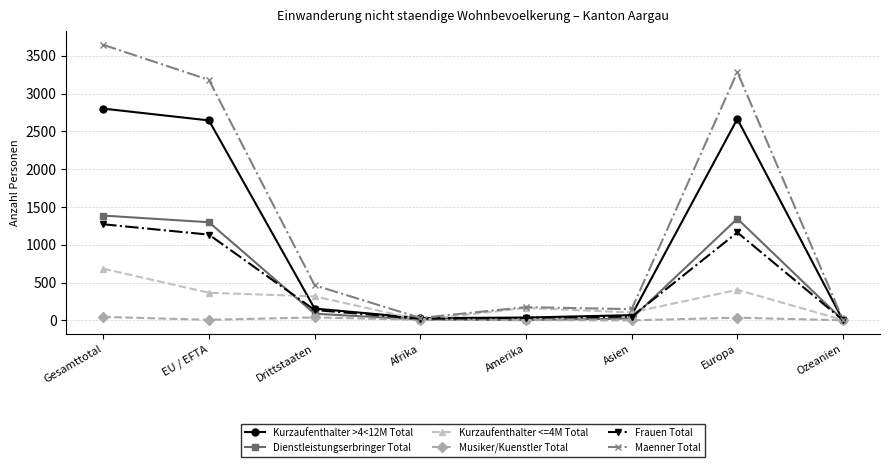

Which series changed the most between Gesamttotal and Amerika?

Maenner Total